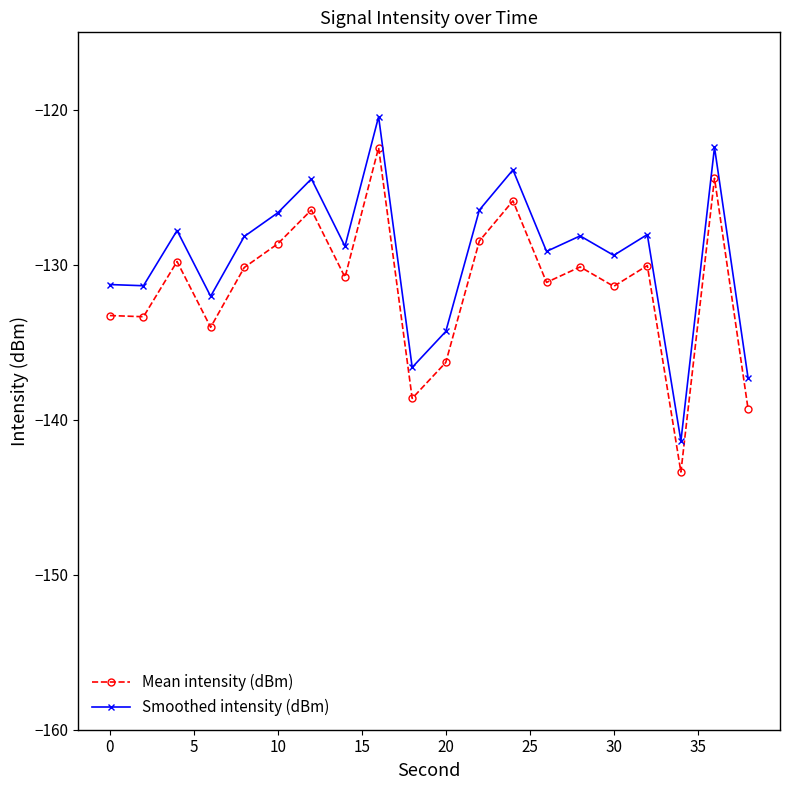

List the series in order of their overall mean, highest first.

Smoothed intensity (dBm), Mean intensity (dBm)